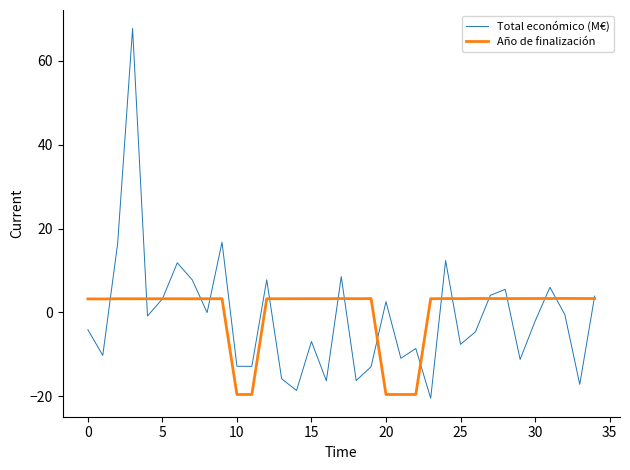

Rank the series by their maximum value, from lowest to highest.

Año de finalización, Total económico (M€)